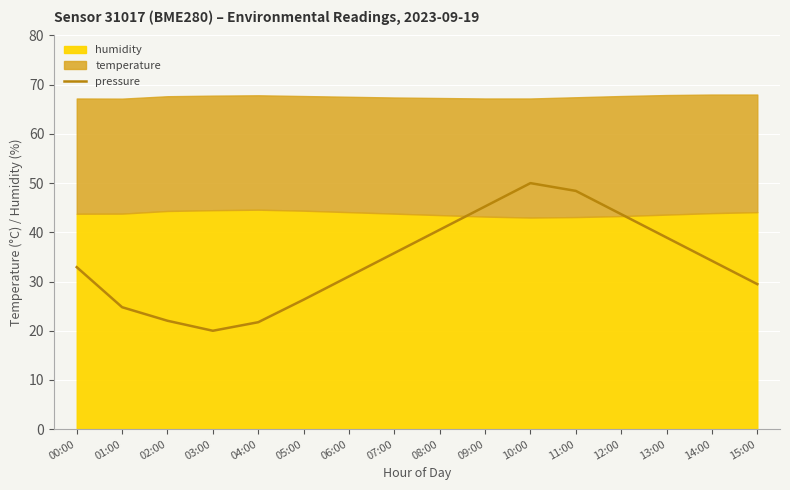

What is the smallest value displayed?

20.0